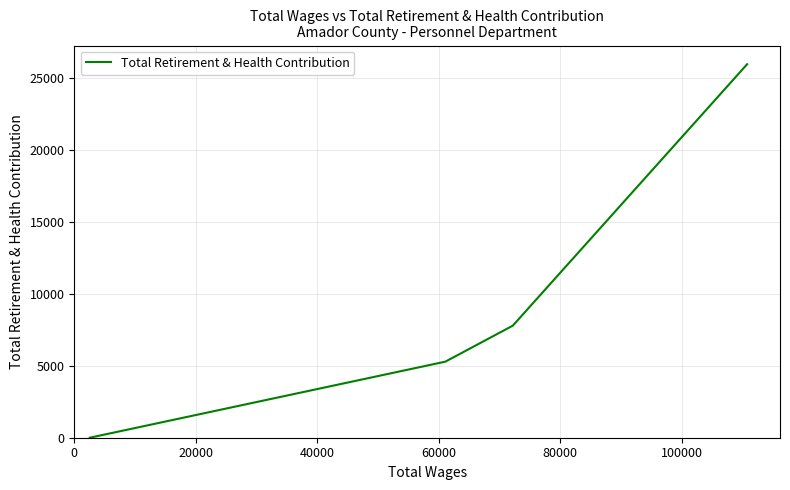

True or false: there are more than 2 points higher than both neighbors.

False